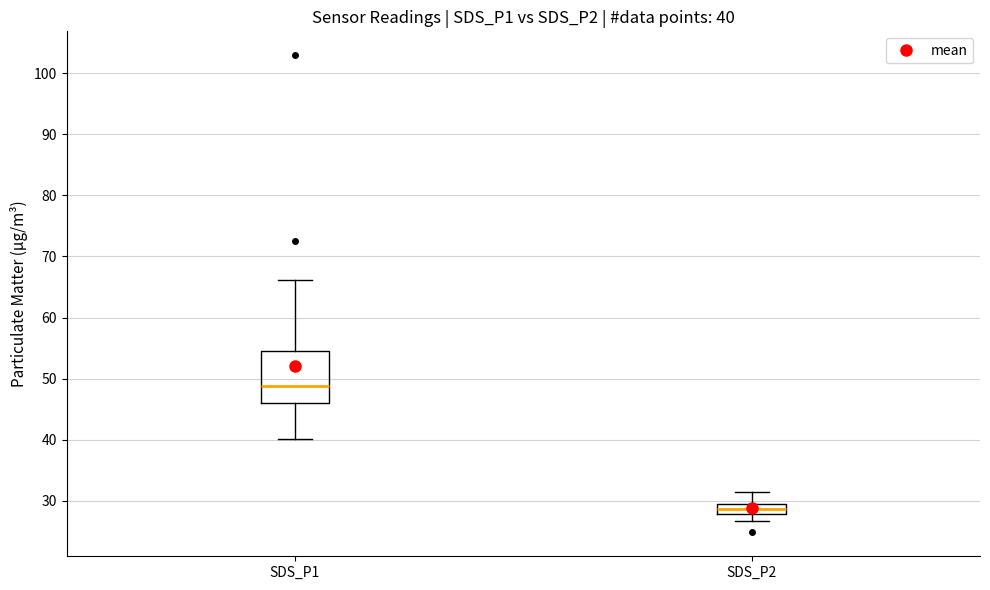

Comparing the boxes themselves (not the whiskers), which one is the tallest?

SDS_P1